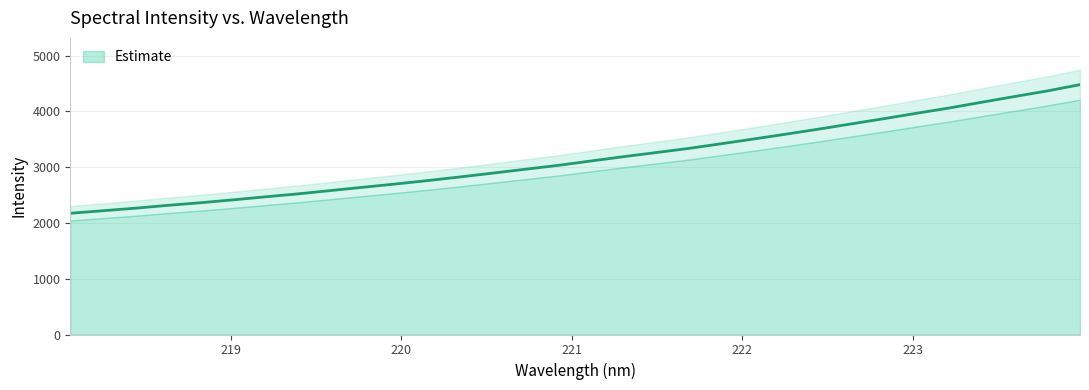

Reading right to left, transcribe all the data shown in this chart.

223.9802=4479.6	223.7895=4367.7	223.5987=4267.8	223.408=4166.6	223.2172=4063.2	223.0264=3968.9	222.8355=3872.1	222.6447=3778.6	222.4538=3685.2	222.263=3595.2	222.0721=3507.8	221.8812=3422.4	221.6902=3338.3	221.4993=3263.7	221.3083=3190.4	221.1174=3112.7	220.9264=3034.8	220.7354=2965.7	220.5444=2896.2	220.3533=2828.0	220.1623=2762.1	219.9712=2700.1	219.7801=2640.9	219.589=2581.9	219.3979=2522.3	219.2067=2469.3	219.0156=2414.5	218.8244=2362.9	218.6332=2316.2	218.442=2264.7	218.2508=2219.1	218.0596=2173.7